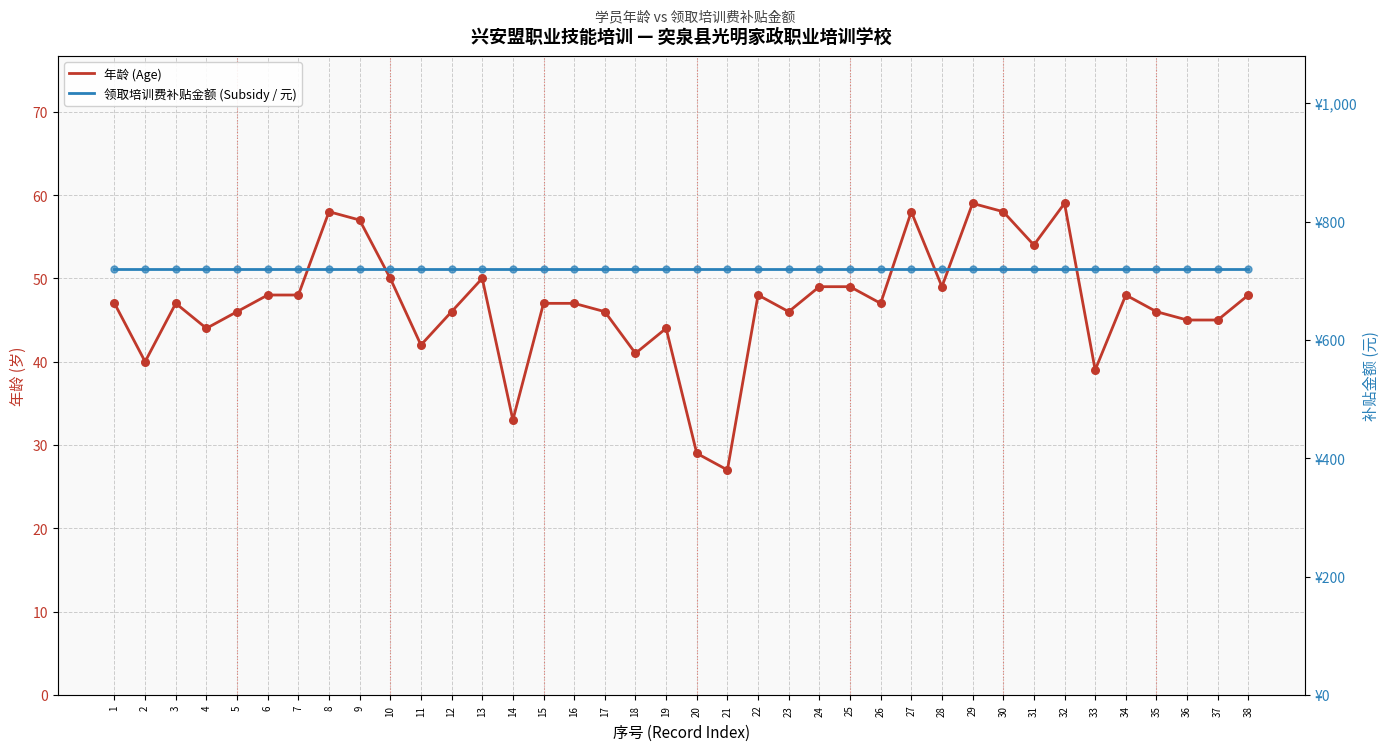

Which series reaches the minimum Y coordinate?

年龄 (Age)